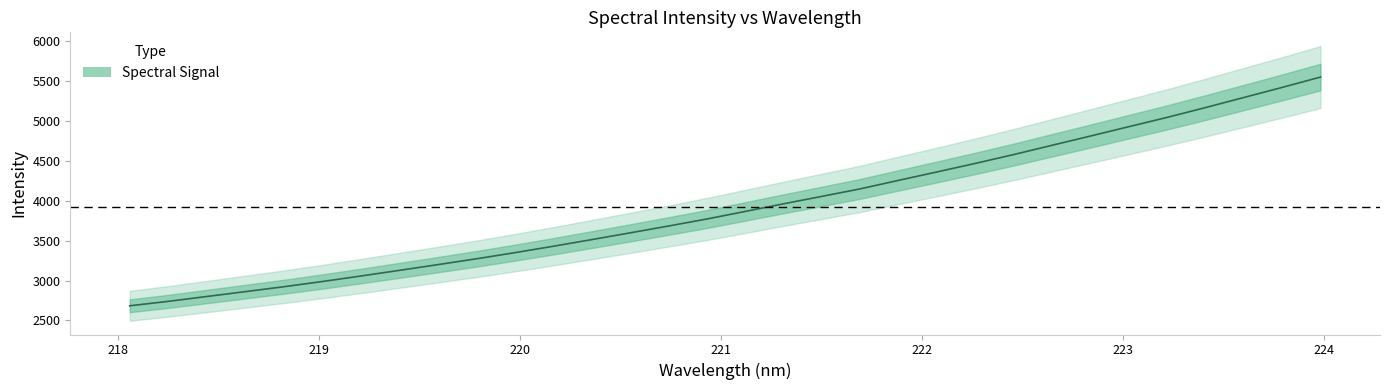

How many categories are shown in the chart?

32